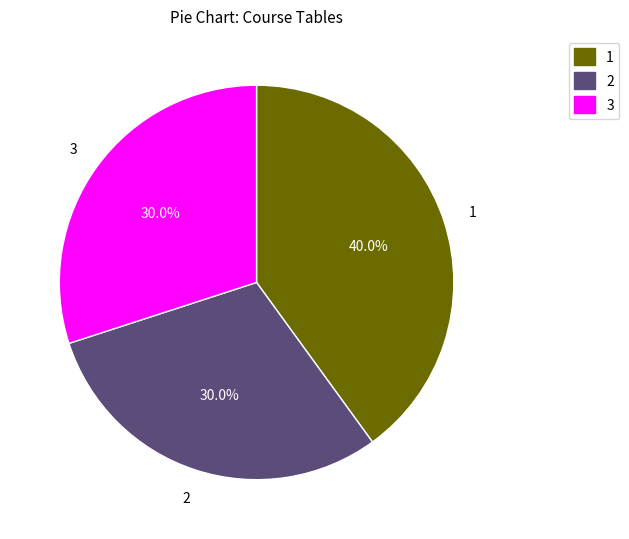

Count the number of slices in the pie.

3